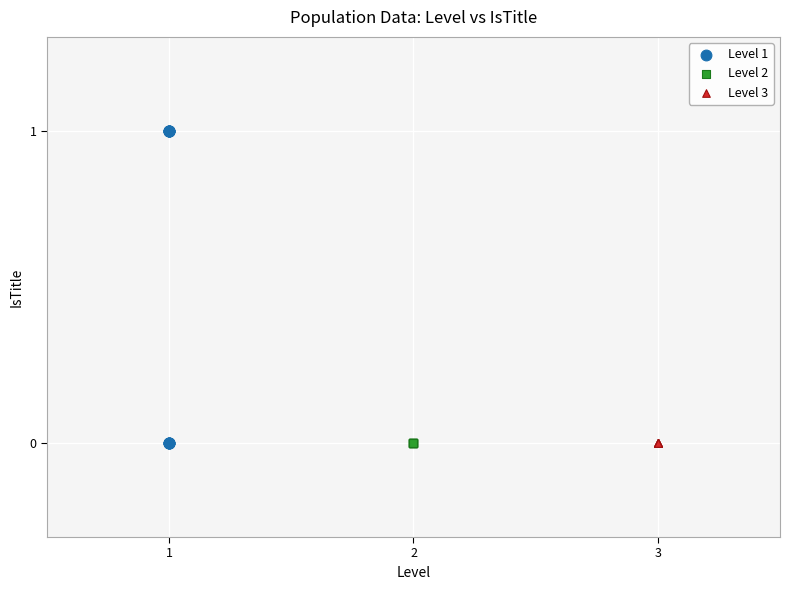

Which series contains the highest Y value?

Level 1